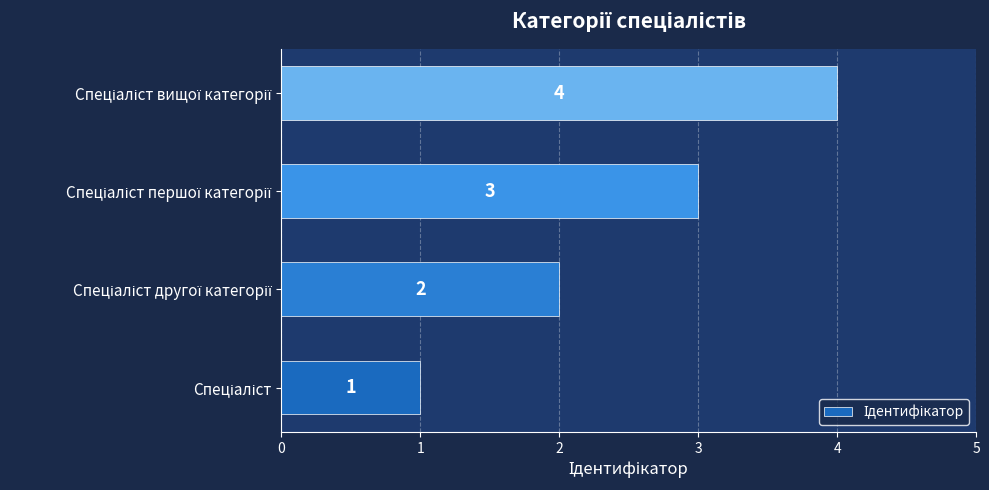

What is the maximum value shown in the chart?

4